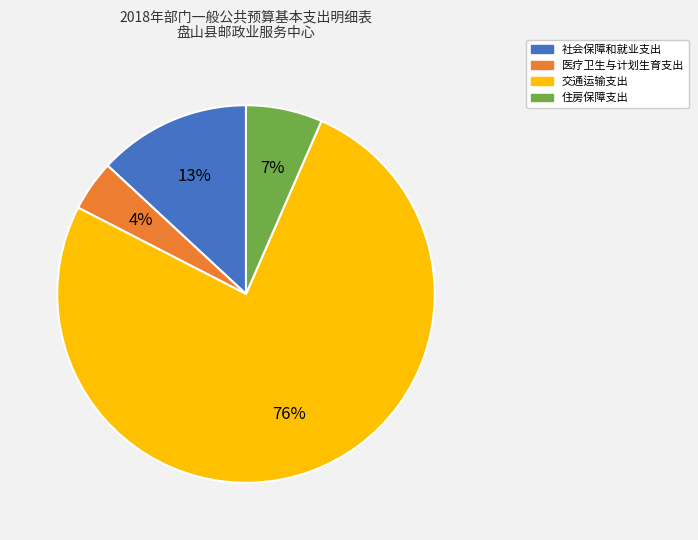

Do 医疗卫生与计划生育支出 and 住房保障支出 together represent more than half of the pie?

No